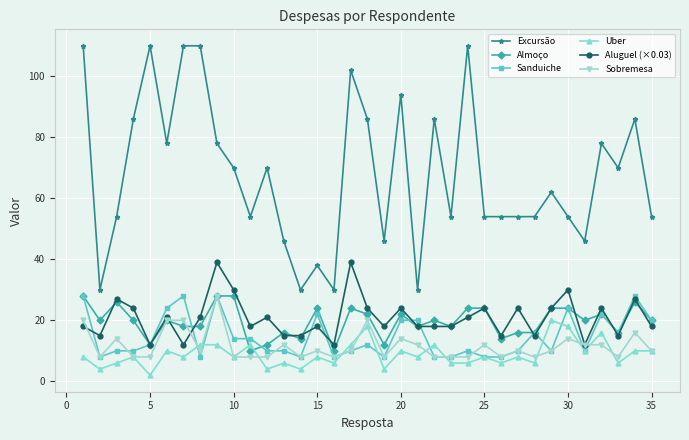

How many lines are shown in the chart?

6